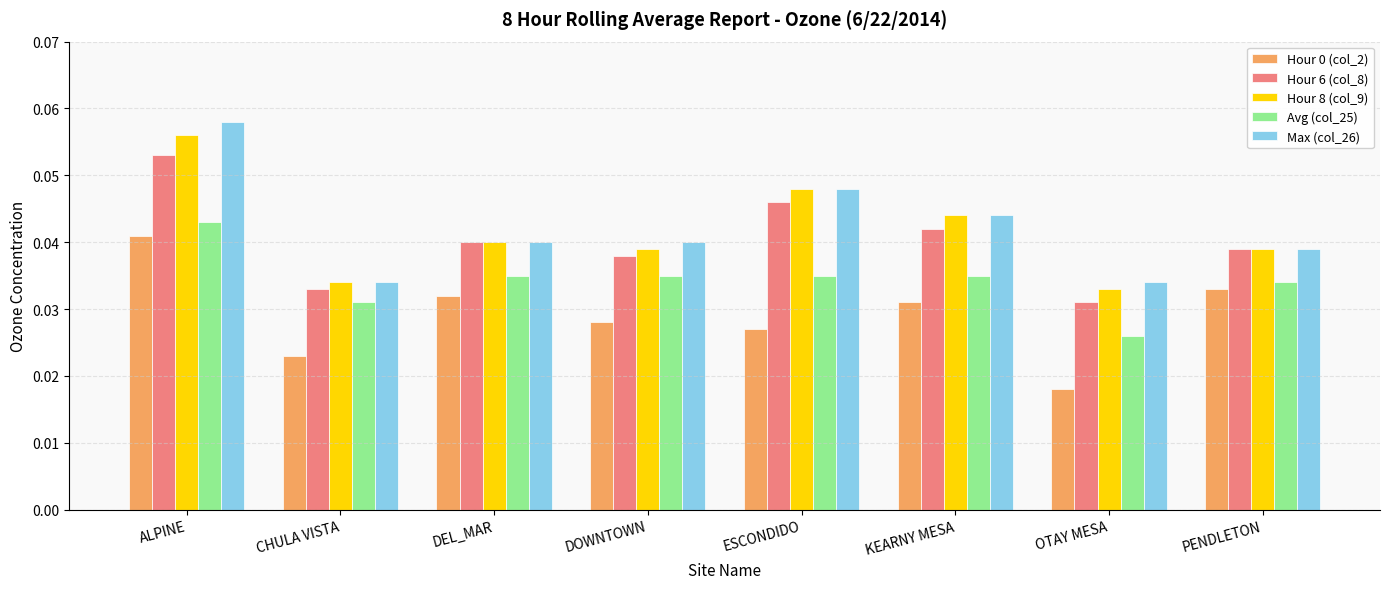

Between ALPINE and OTAY MESA, which series saw the biggest shift?

Max (col_26)